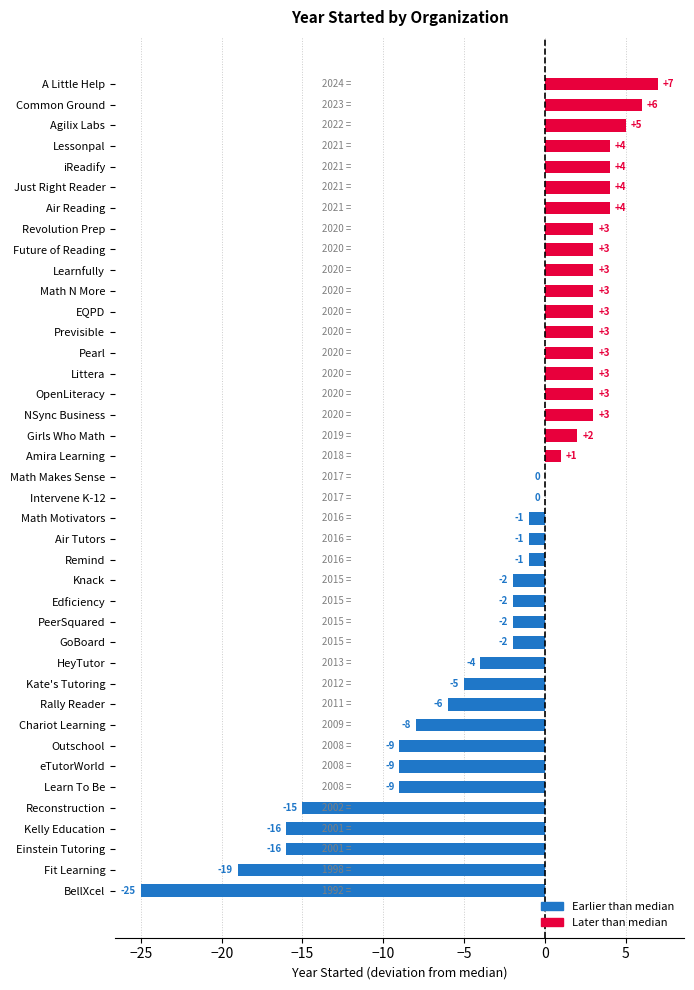

Between Kelly Education and A Little Help, which is larger?

A Little Help